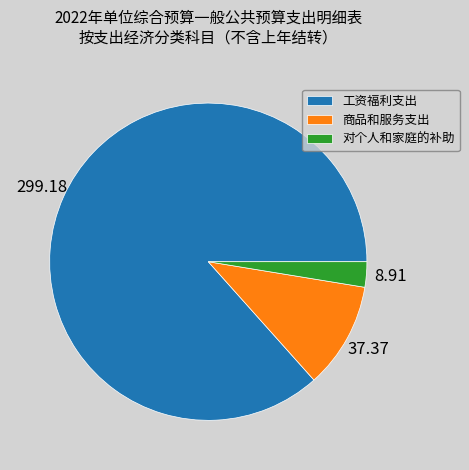

Which has a higher value, 工资福利支出 or 对个人和家庭的补助?

工资福利支出